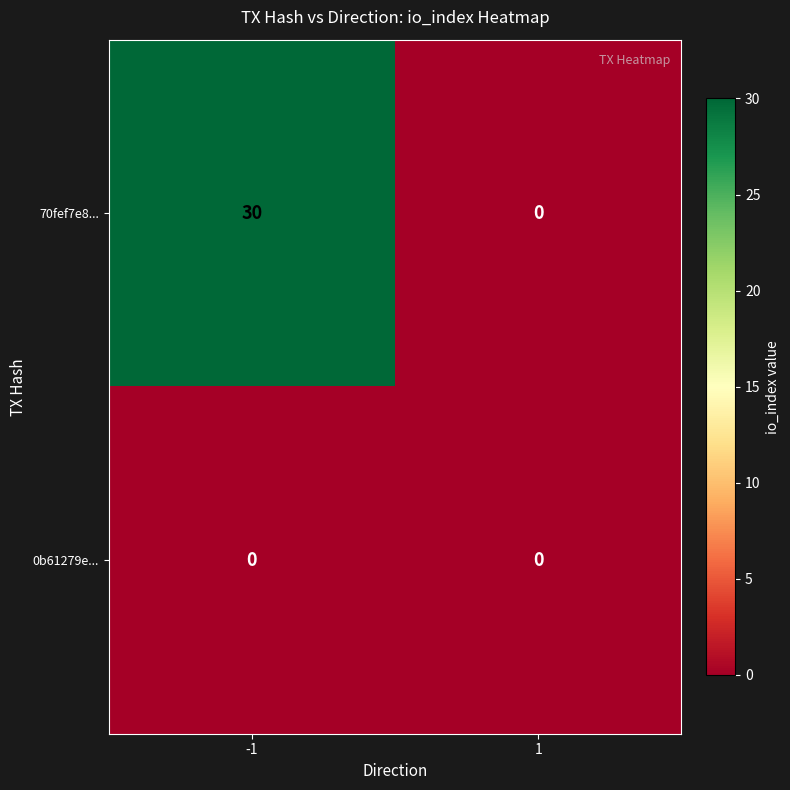

What is the average value of the 70fef7e8... series?

15